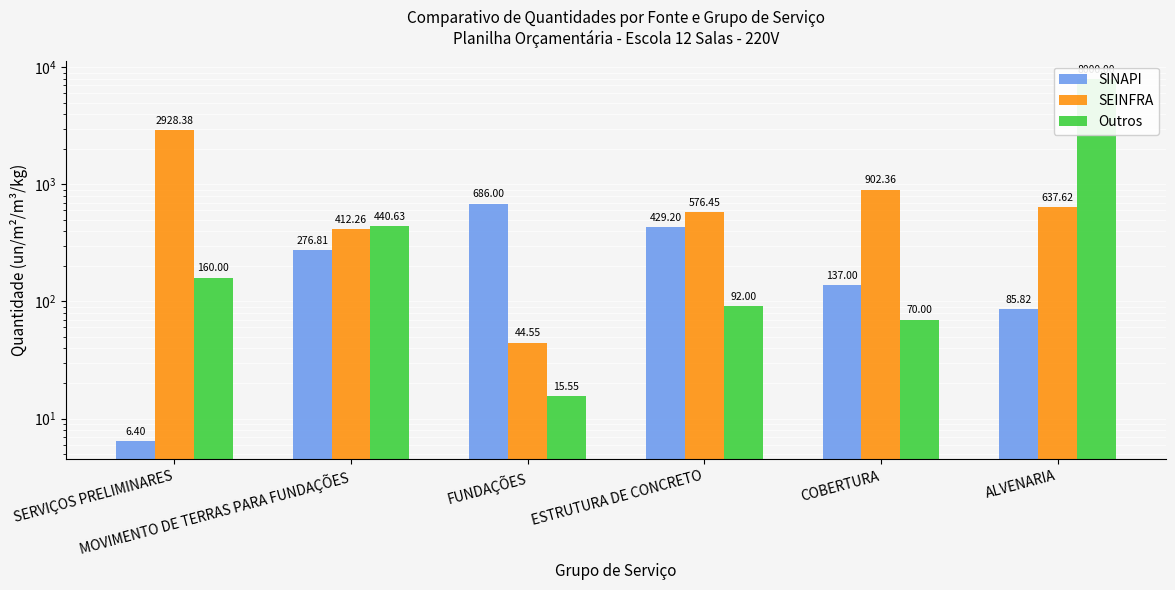

List the series in order of their overall mean, lowest first.

SINAPI, SEINFRA, Outros